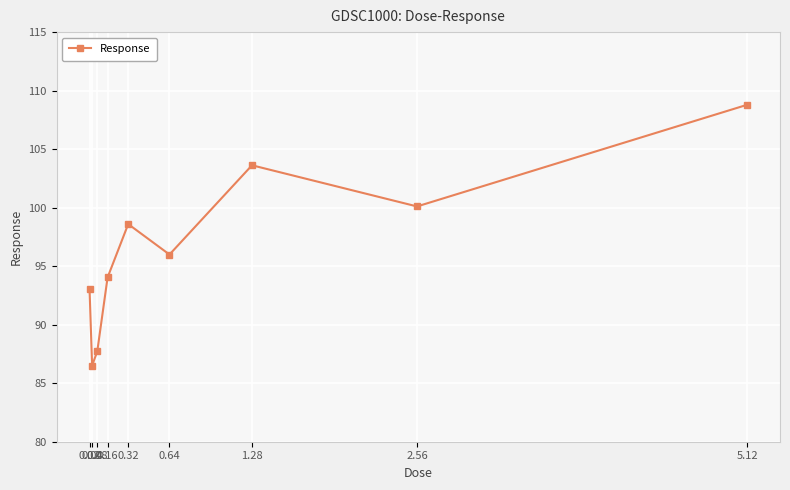

Is it true that the value at 0.16 is 35.7?

False